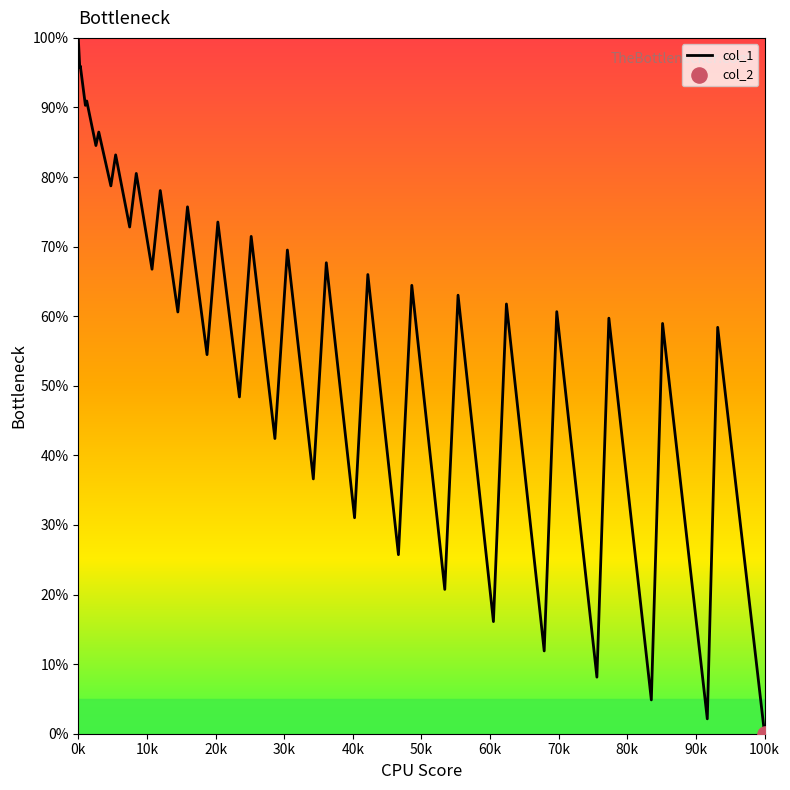

What is the maximum value shown in the chart?

100.0